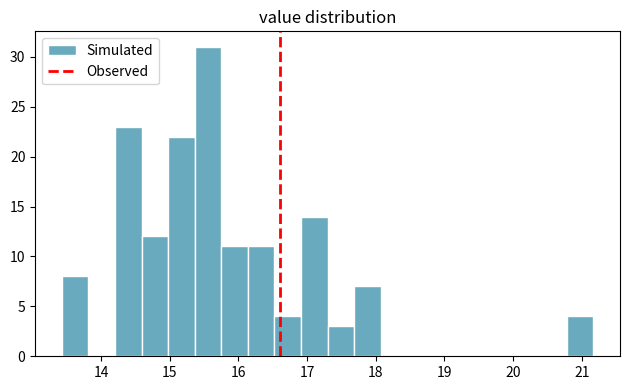

Around what value on the x-axis is the tallest bar? Give the approximate position of its centre, as read against the axis.

15.6